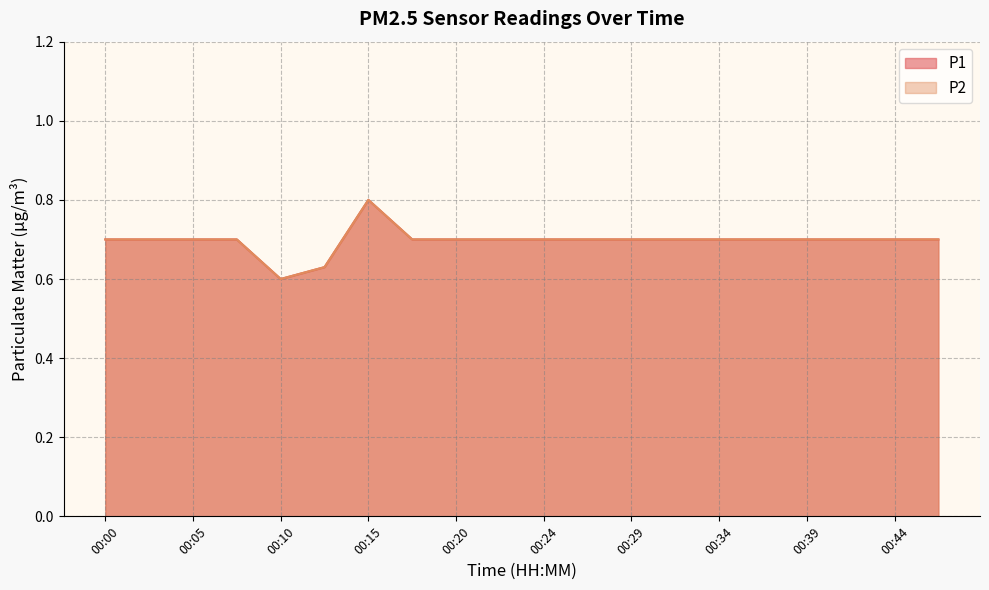

What is the difference between the second highest and second lowest values in the P1 series?

0.1